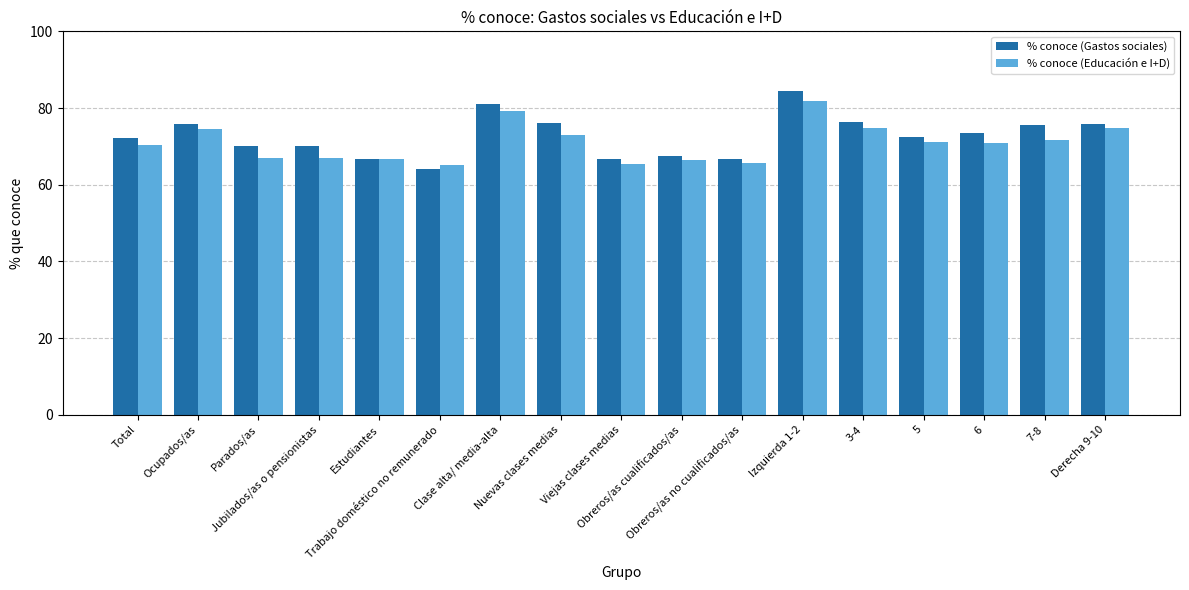

What is the average value of the % conoce (Gastos sociales) series?

72.7